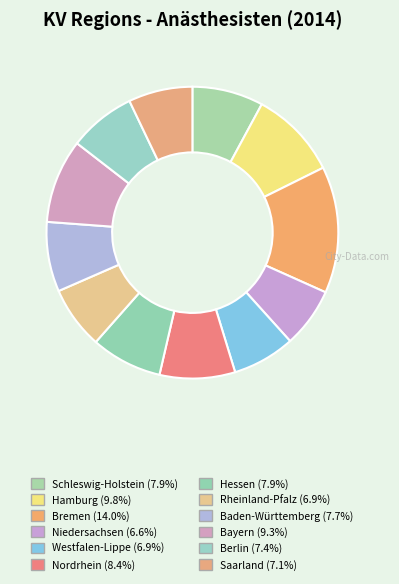

Count the number of slices in the pie.

12